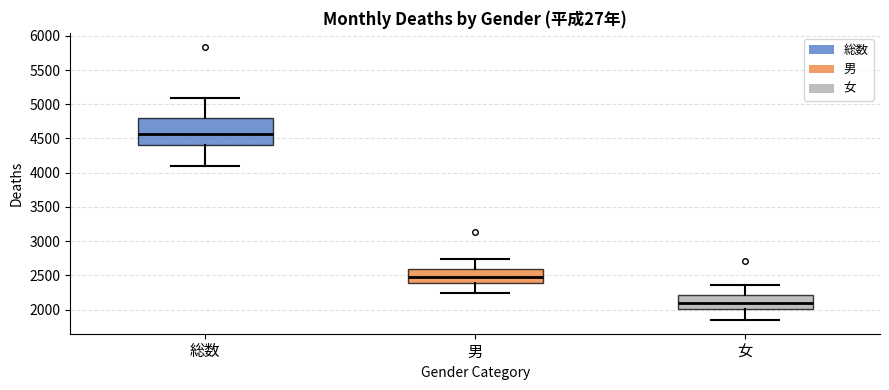

Which box is the tallest, from its lower edge to its upper edge?

総数